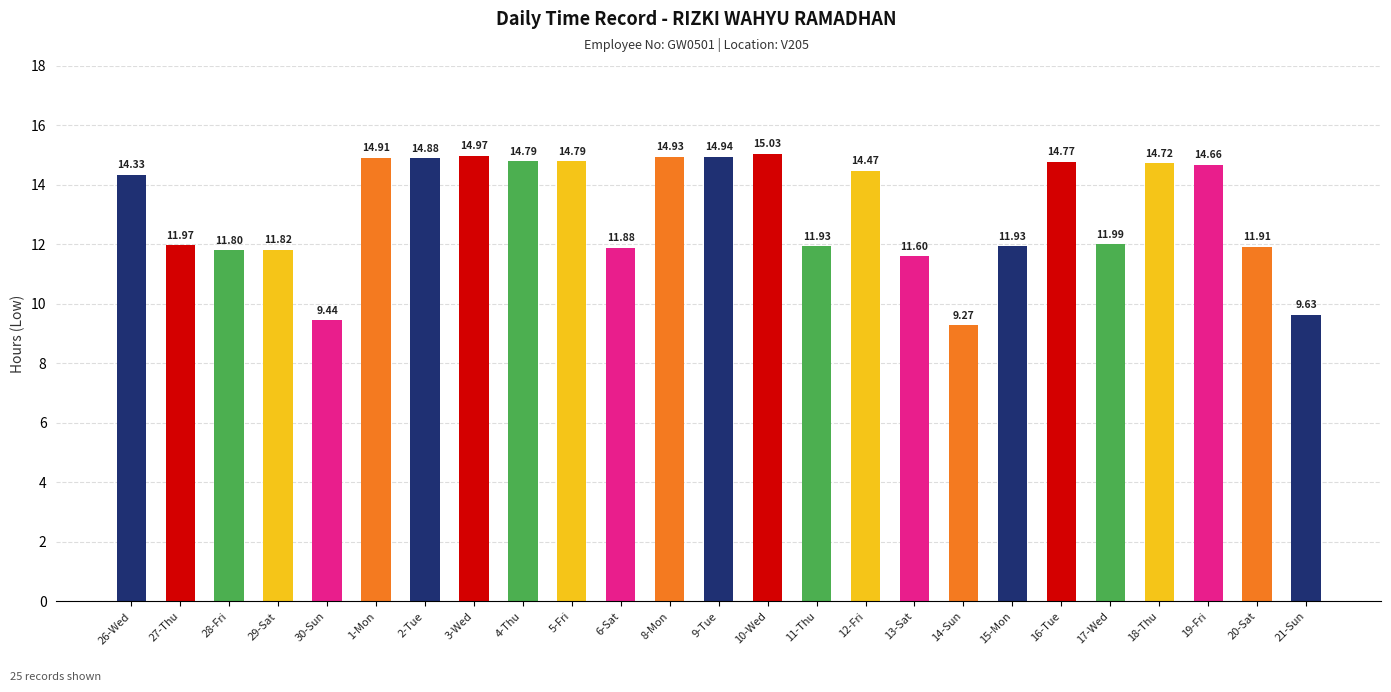

Count the number of categories in the chart.

25